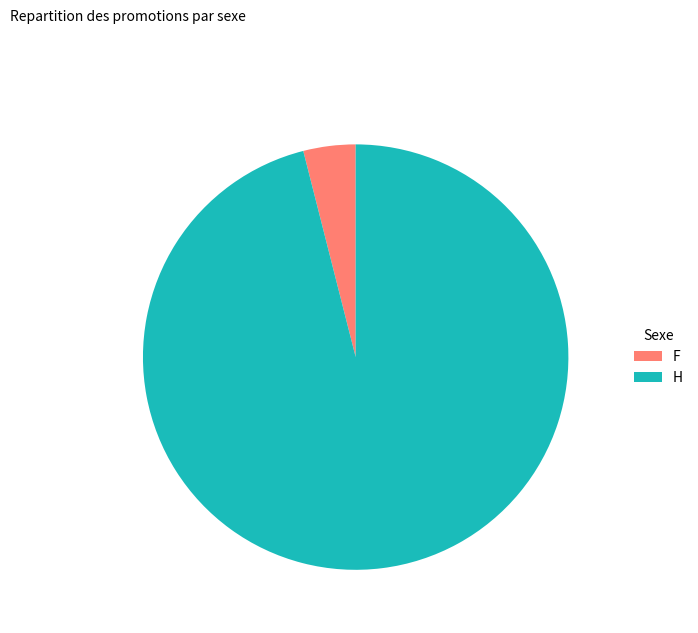

What is the largest slice in the pie chart?

H